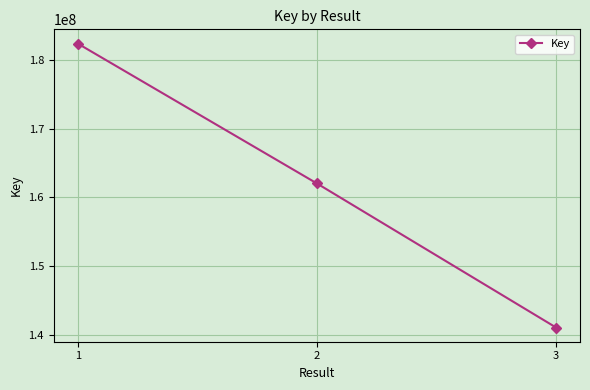

How many values are between 141021520 and 182376634?

3